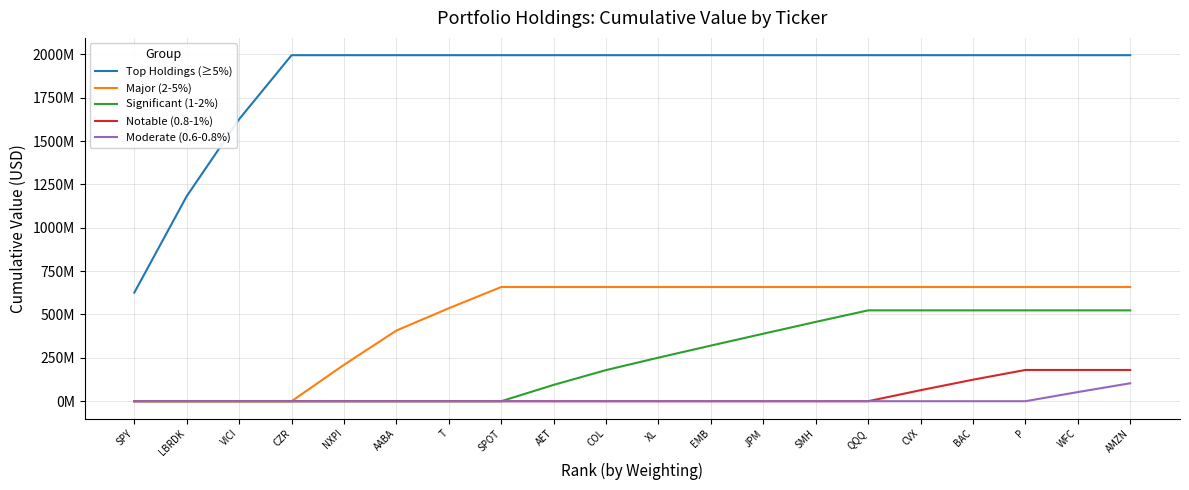

What is the spread (max minus min) of values at P?

1995021000